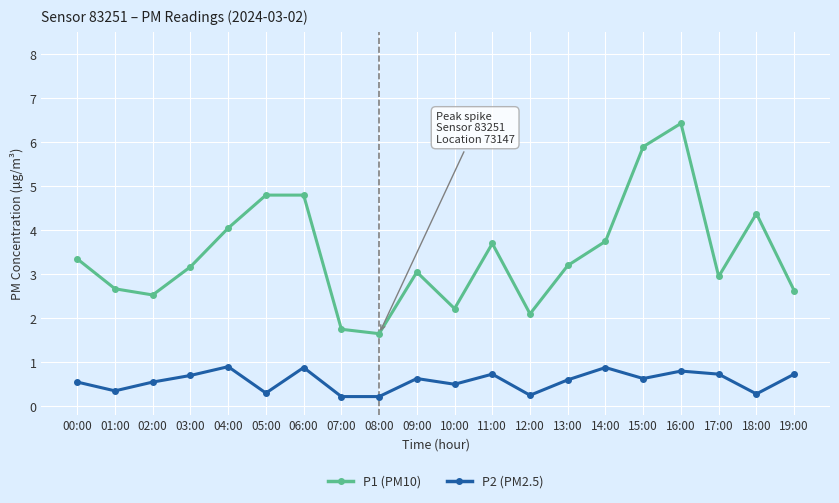

The value of P1 (PM10) at 13:00 is 3.2. True or false?

True